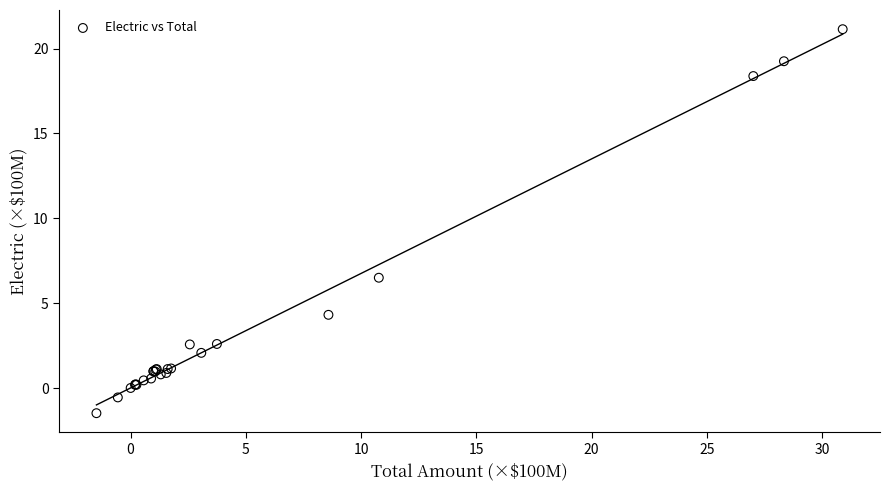

What Y value in the scatter plot is closest to 9?

6.5